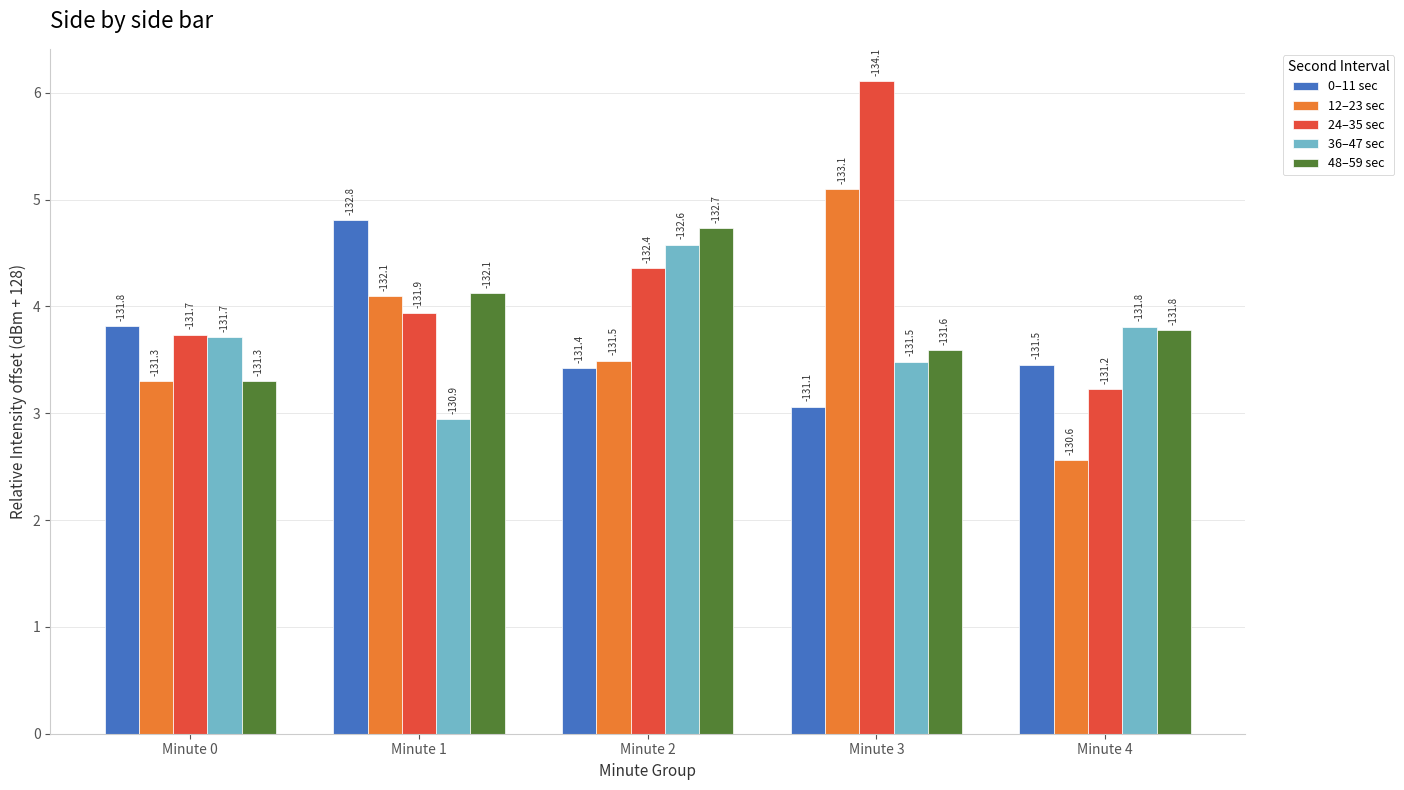

At which label is 12–23 sec closest to 3?

Minute 0